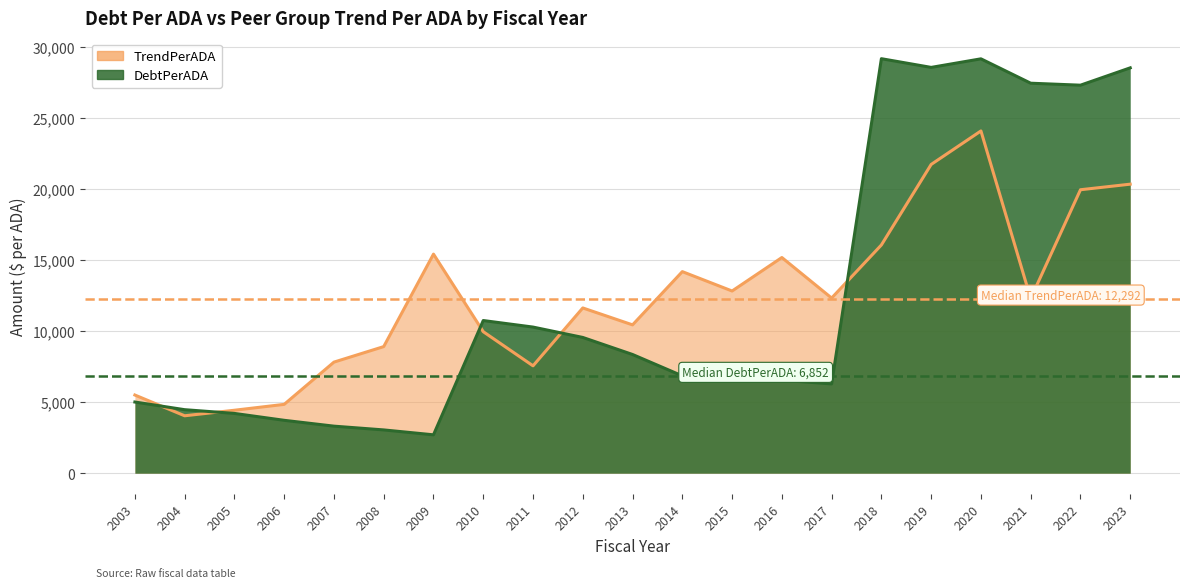

Does the chart have visible grid lines?

Yes